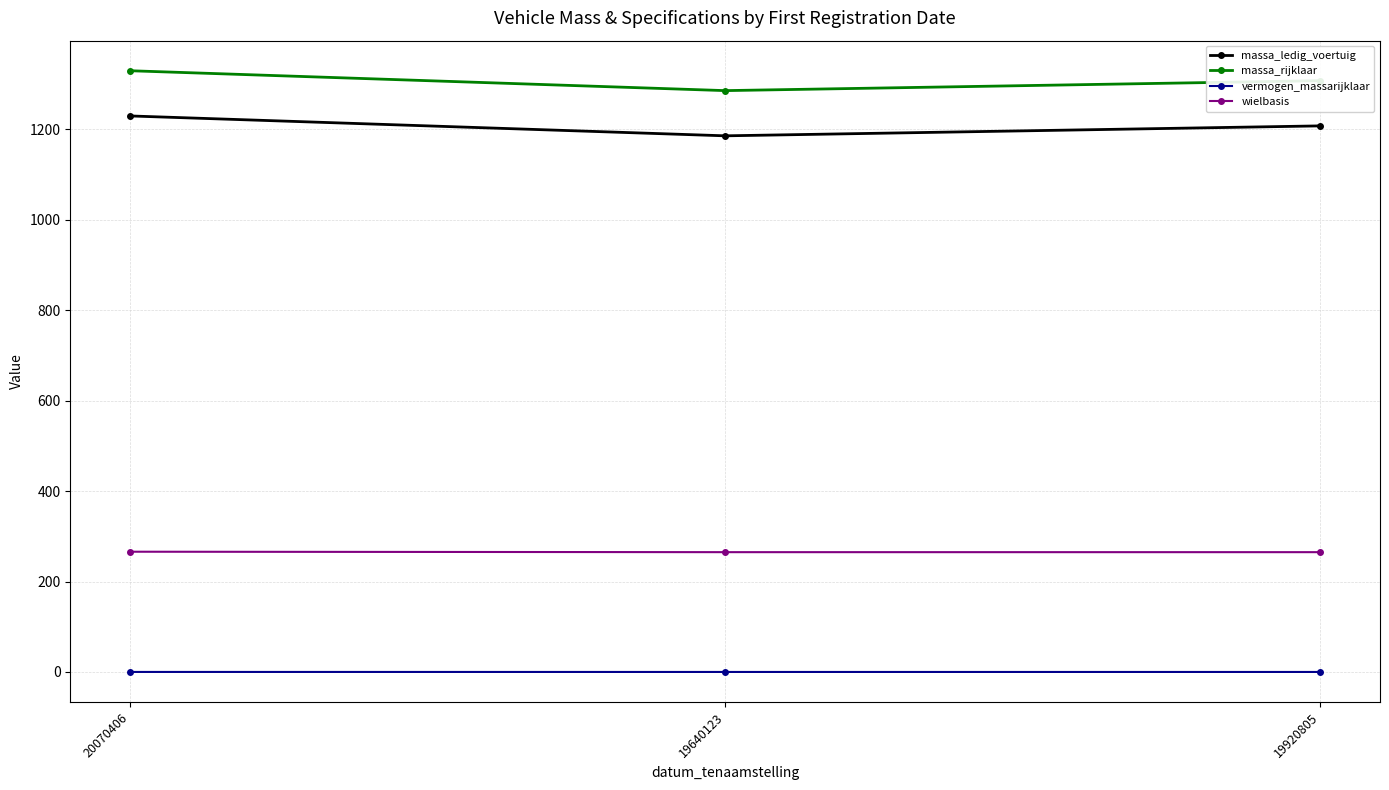

What value does the massa_rijklaar series have at 19640123?

1286.0